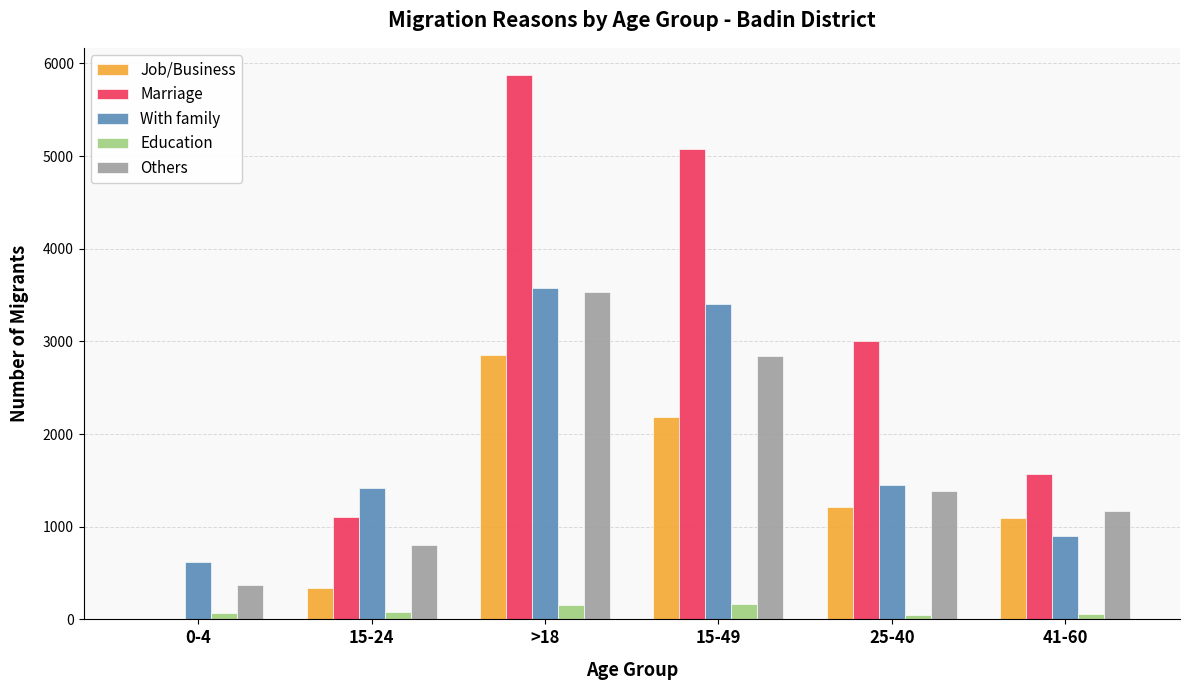

Count the number of categories in the chart.

6